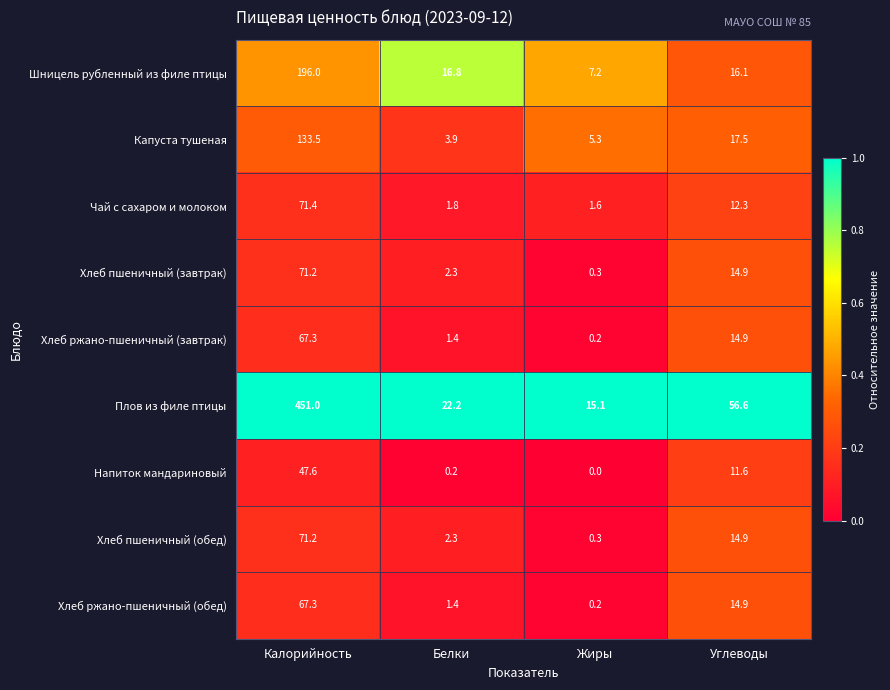

Read the Капуста тушеная value at Жиры.

5.3